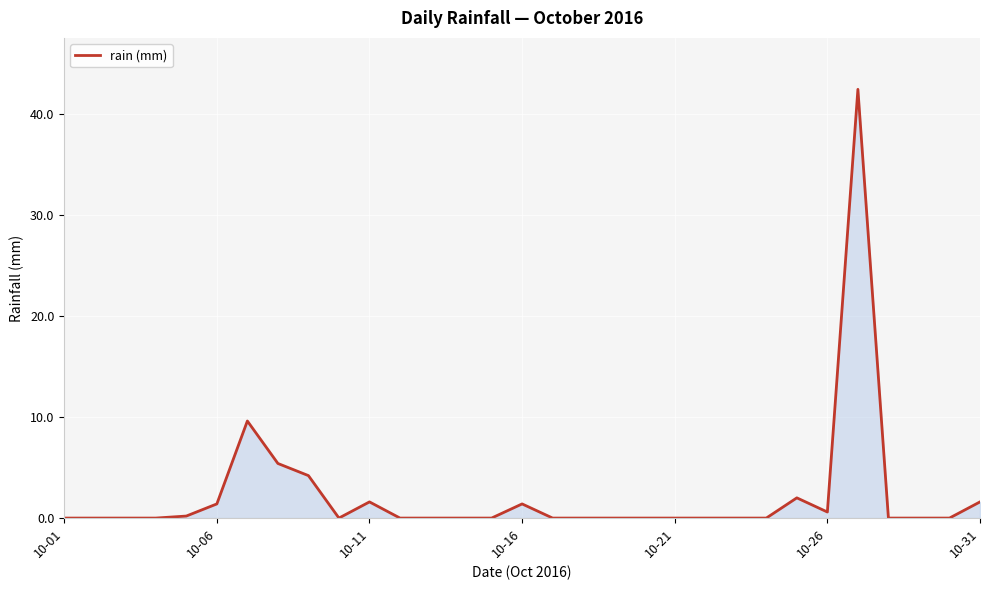

What is the maximum value shown in the chart?

42.4